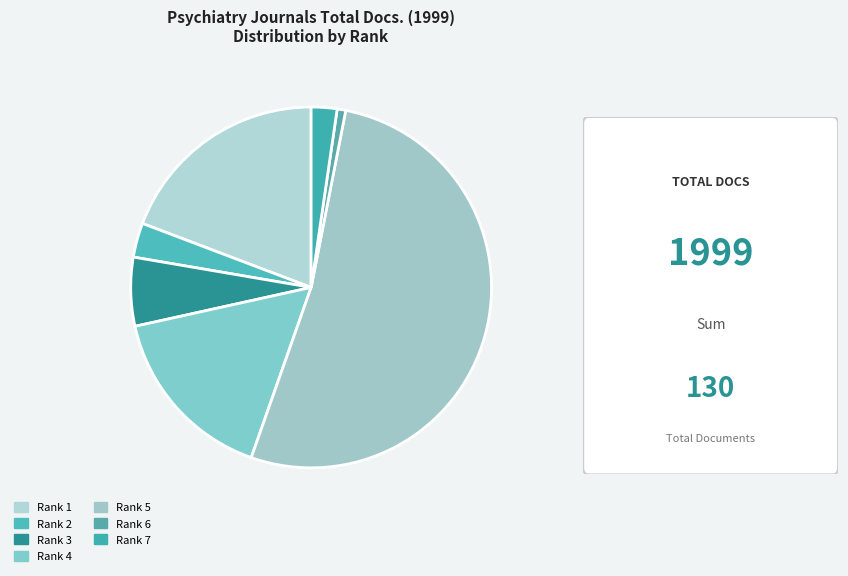

How many slices are in this pie chart?

7